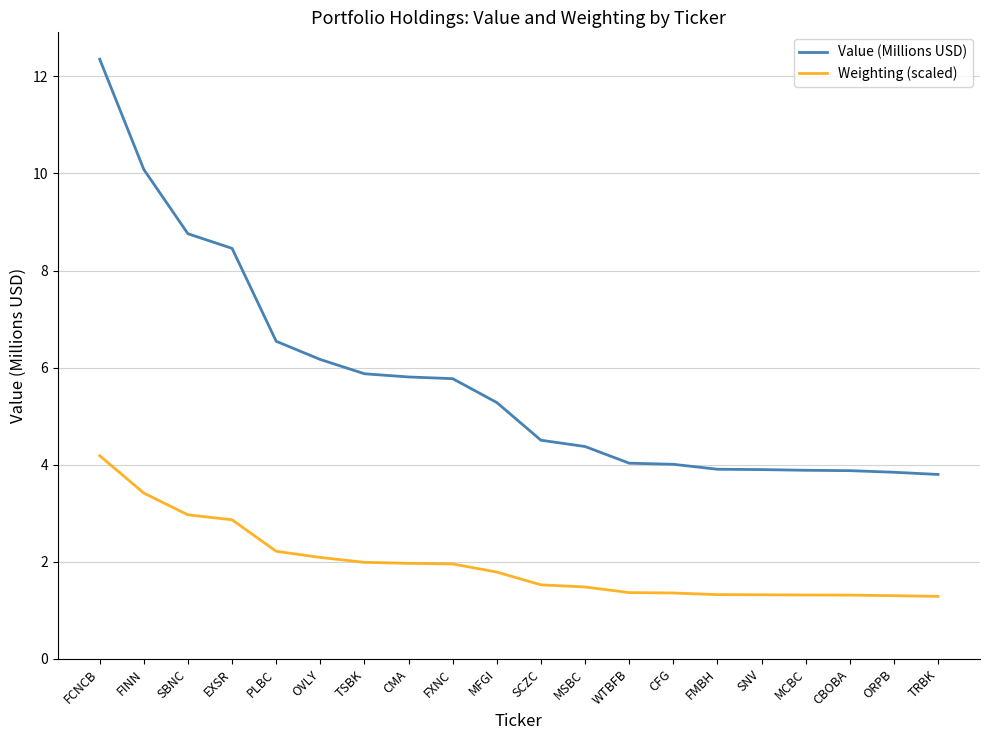

True or false: Weighting (scaled) and Value (Millions USD) cross at least once.

False